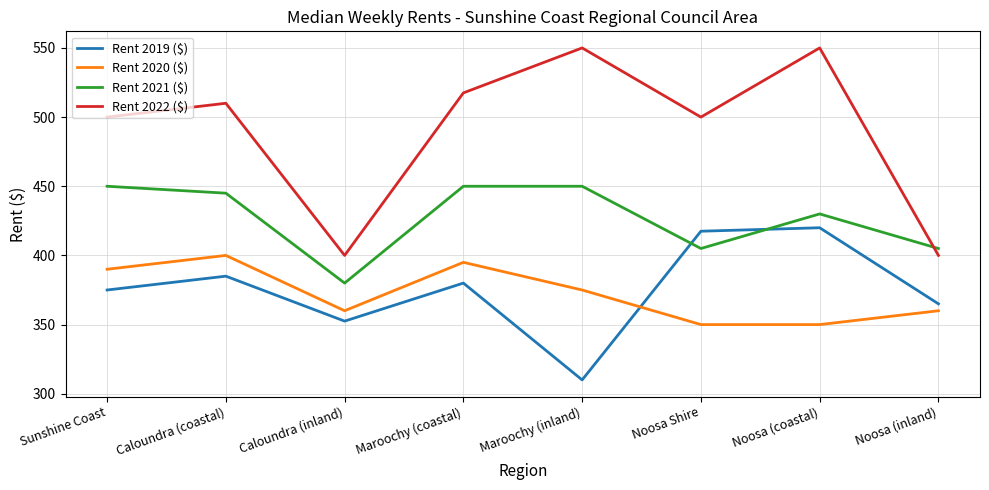

Does the chart have visible grid lines?

Yes